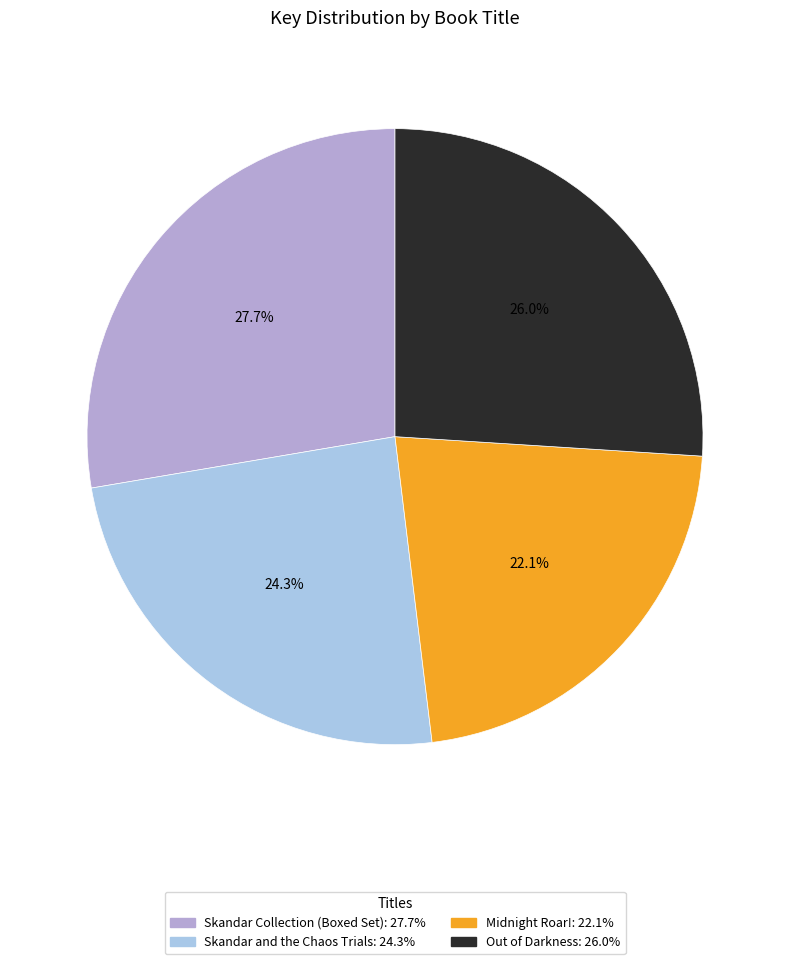

True or false: Skandar Collection (Boxed Set) accounts for 28% of the total.

True